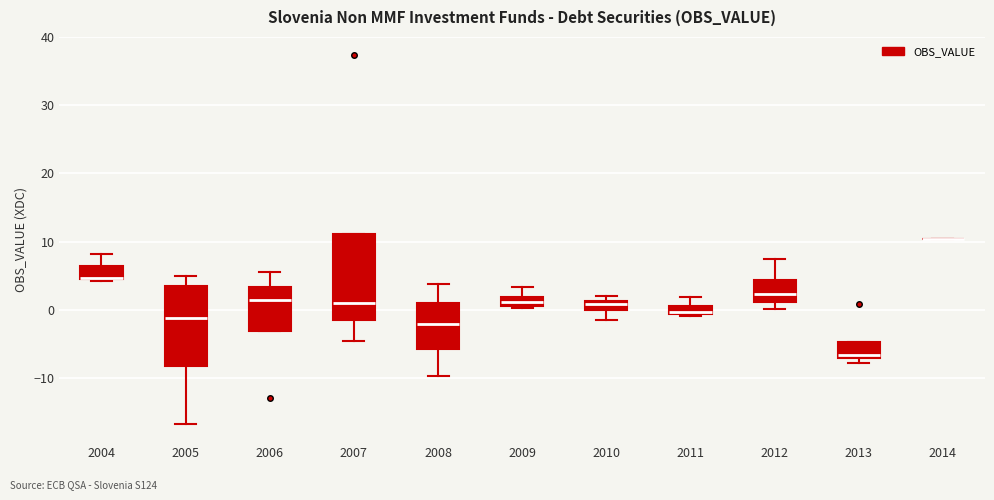

Where is the upper edge of the box at x = 2008 on the y-axis? The values are not printed on the chart, so give them approximately, as read against the axis.

1